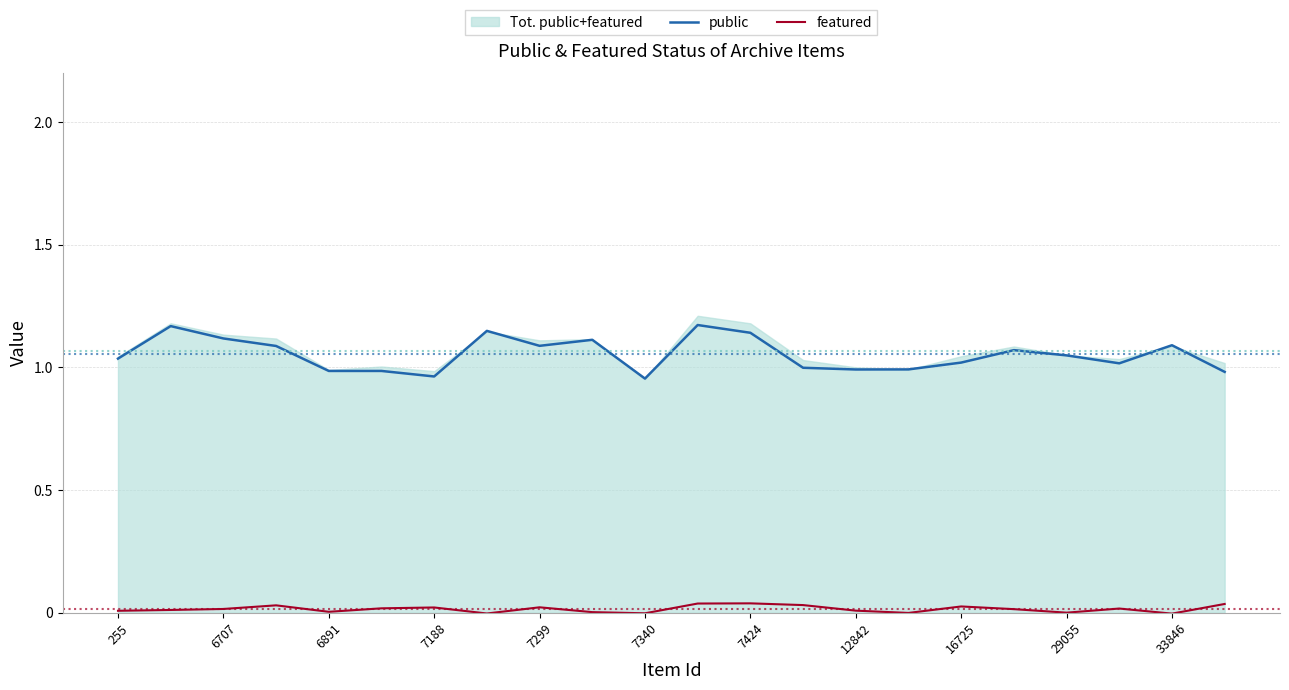

Is it true that public equals 0.3 at 6891?

False